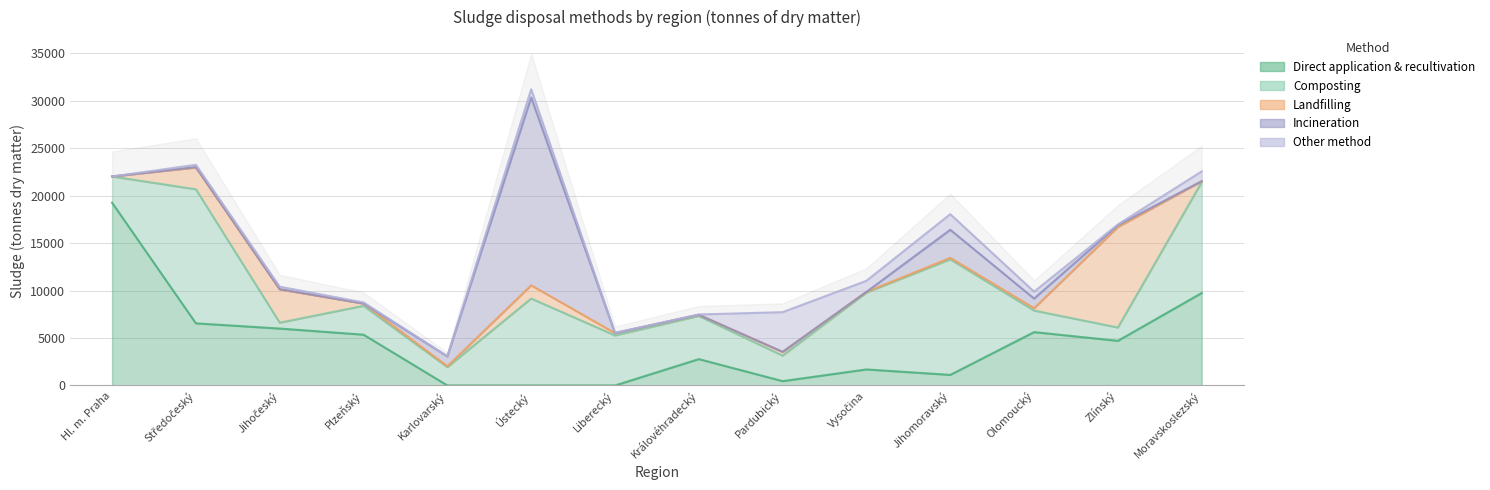

At which category is the sum across all series the highest?

Ústecký